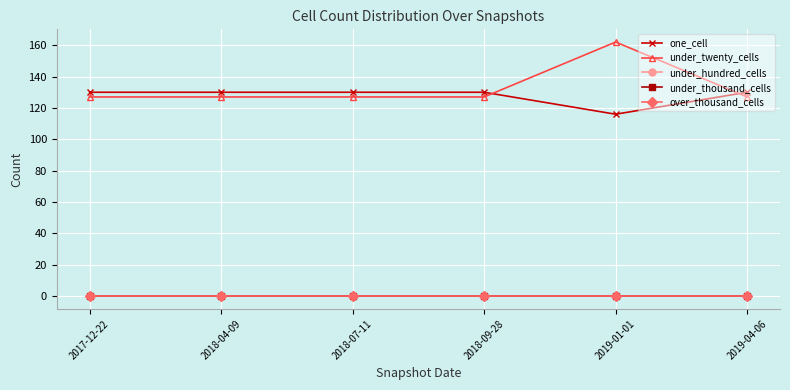

True or false: under_thousand_cells and under_twenty_cells intersect in this chart.

False